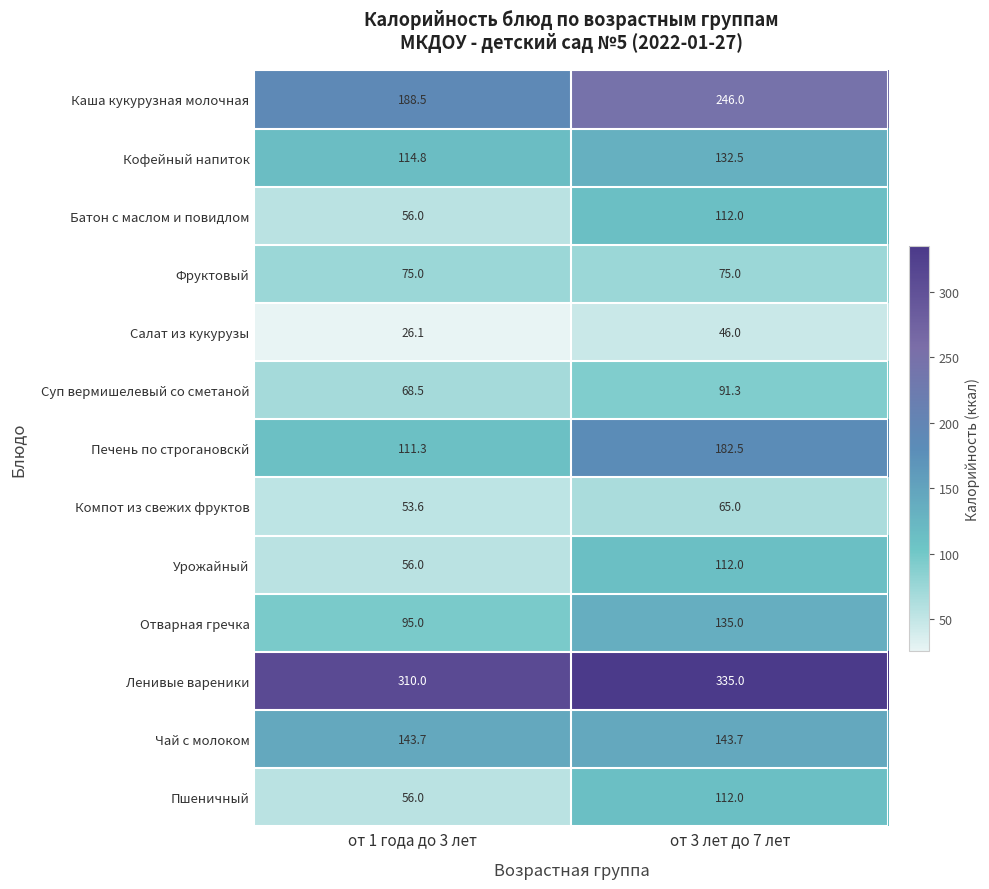

At which category is the sum across all series the highest?

от 3 лет до 7 лет